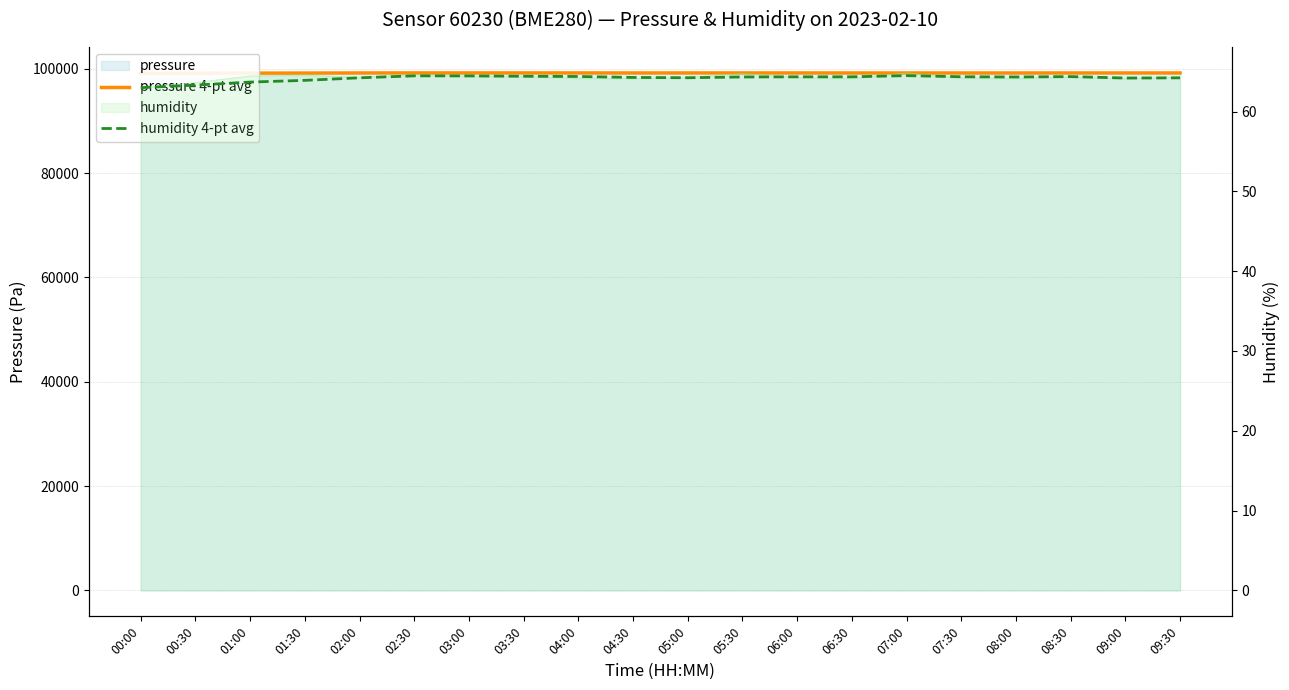

At which label does humidity 4-pt avg reach its peak?

07:00